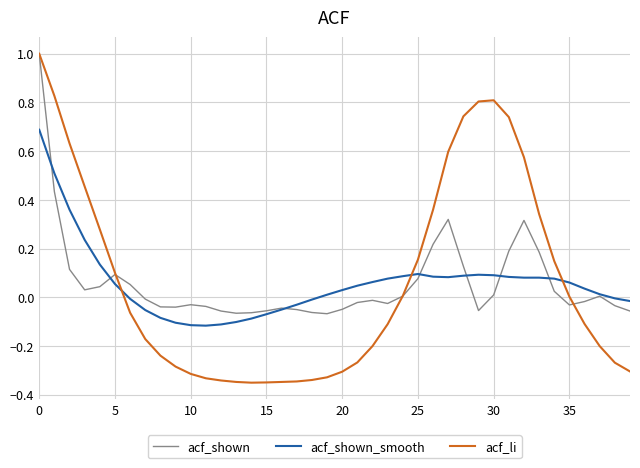

Is this an area chart (filled region under the line)?

No